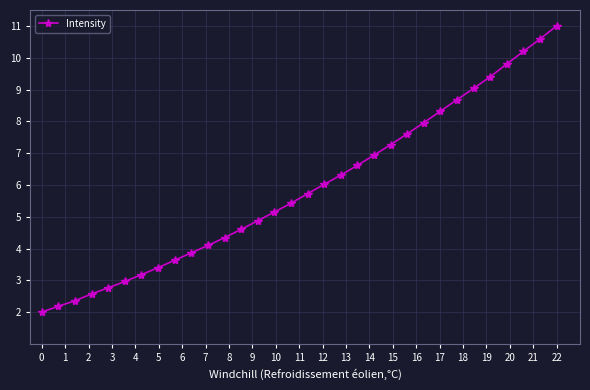

What is the sum of all values?

188.9